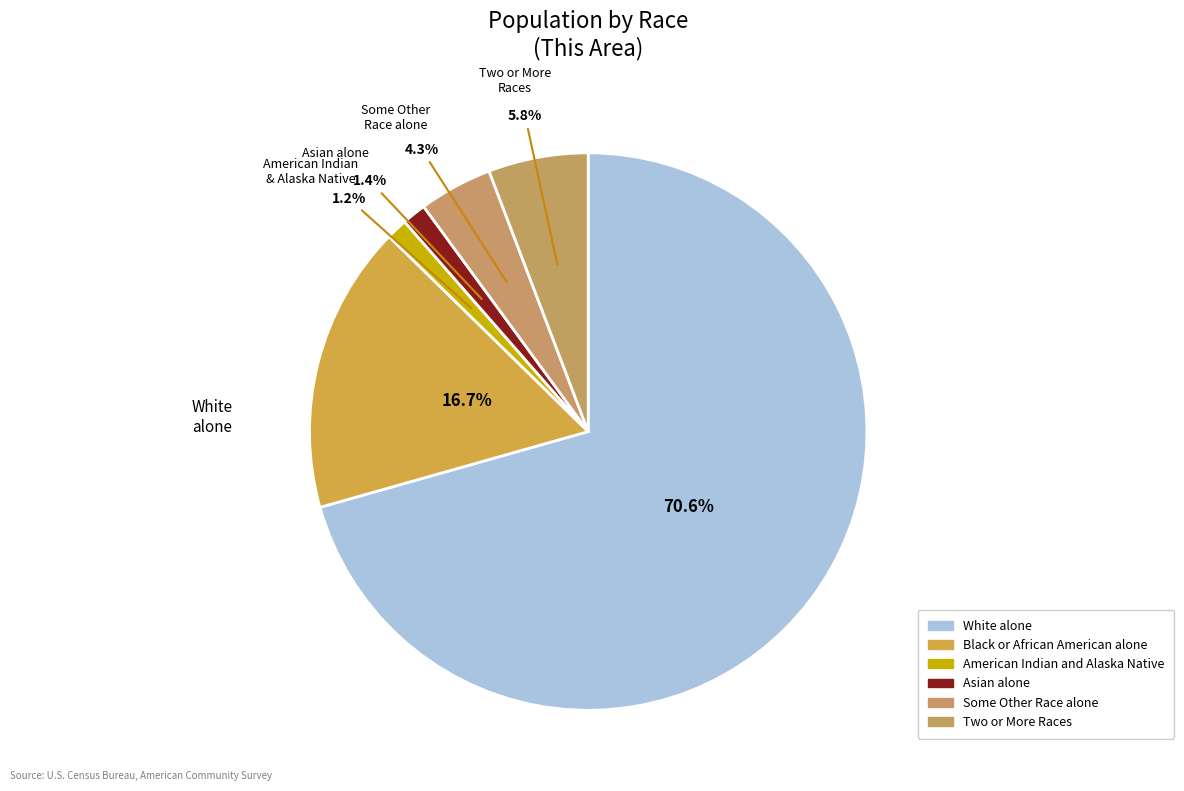

To the nearest percent, what is the combined percentage of American Indian and Alaska Native and Two or More Races?

7%